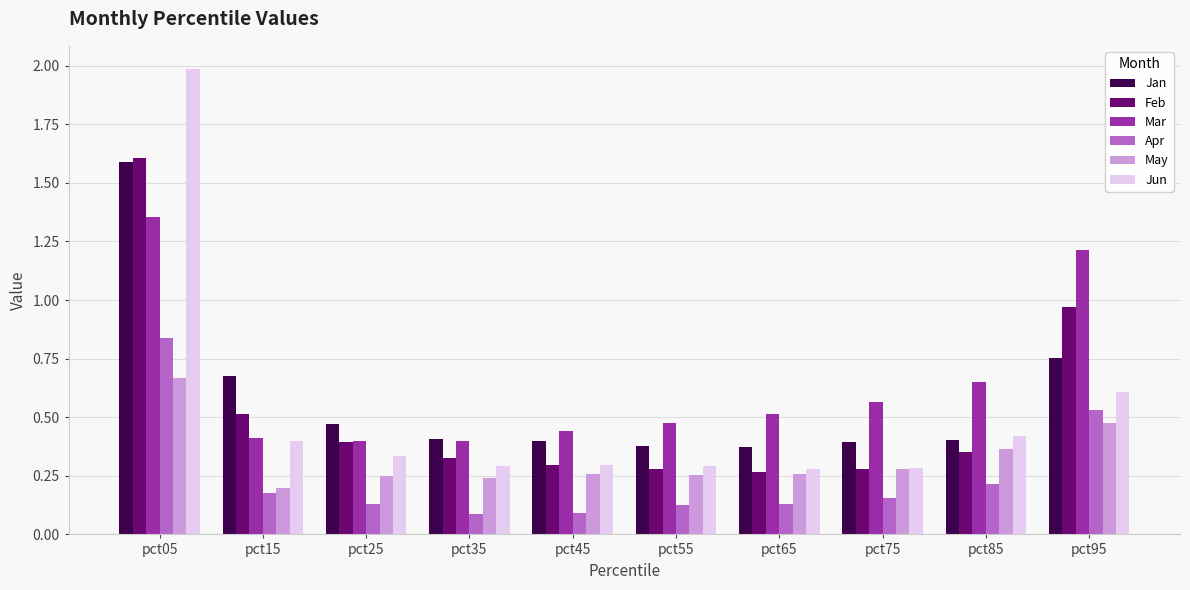

Count the Mar values in the range 0 to 1.

8